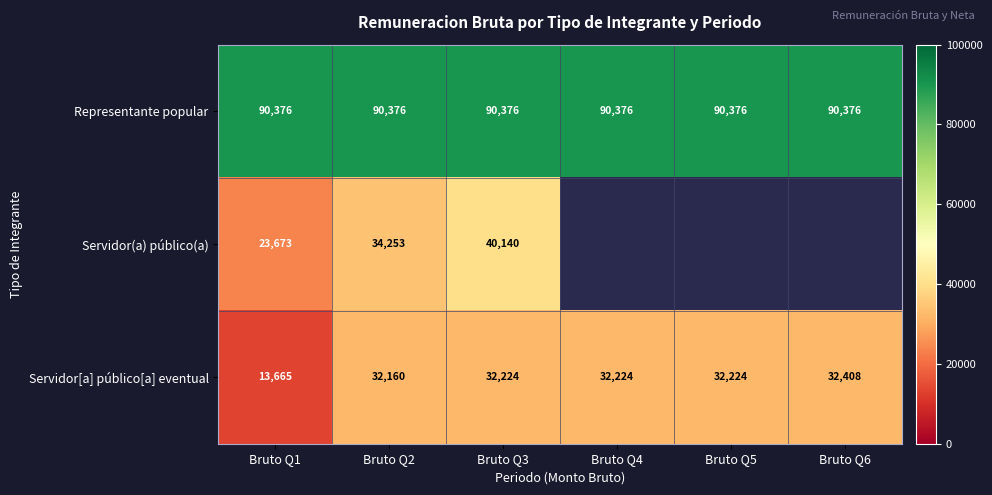

True or false: Servidor(a) público(a) has a value of 49760 at Bruto Q2.

False